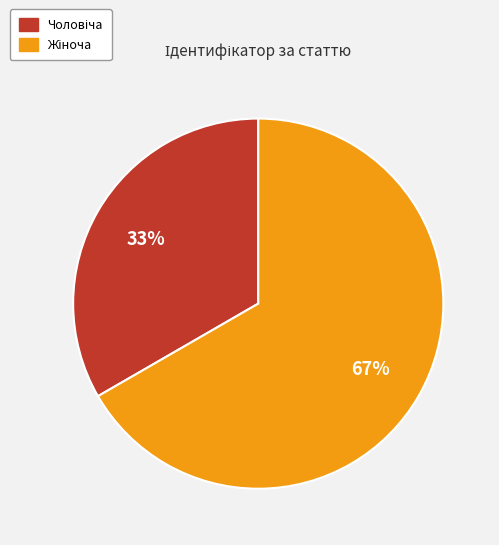

Does any single category account for the majority?

Yes